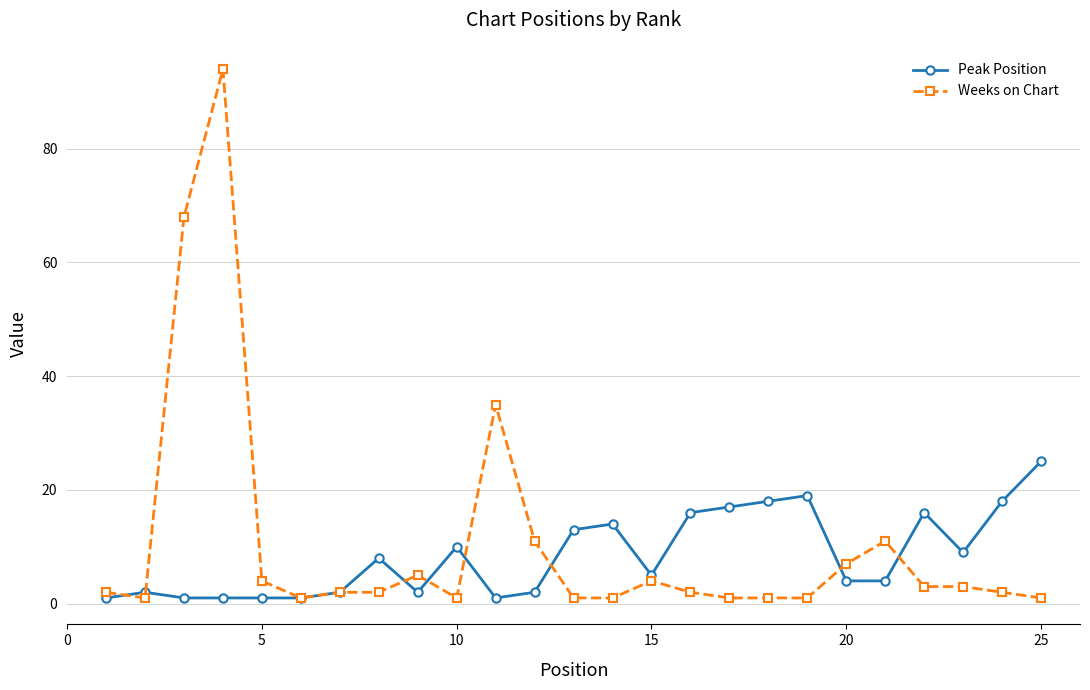

Which series has the widest spread of values?

Weeks on Chart